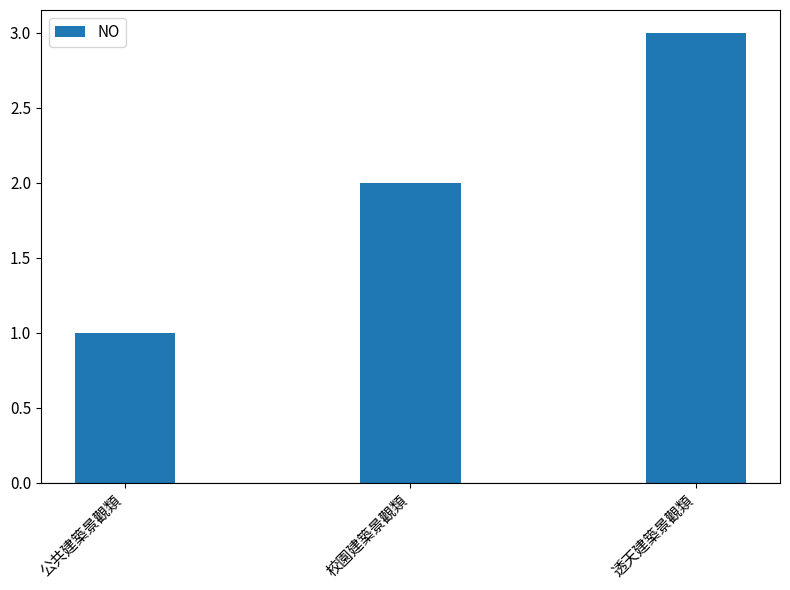

What is the label of the 2nd bar from the left?

校園建築景觀類